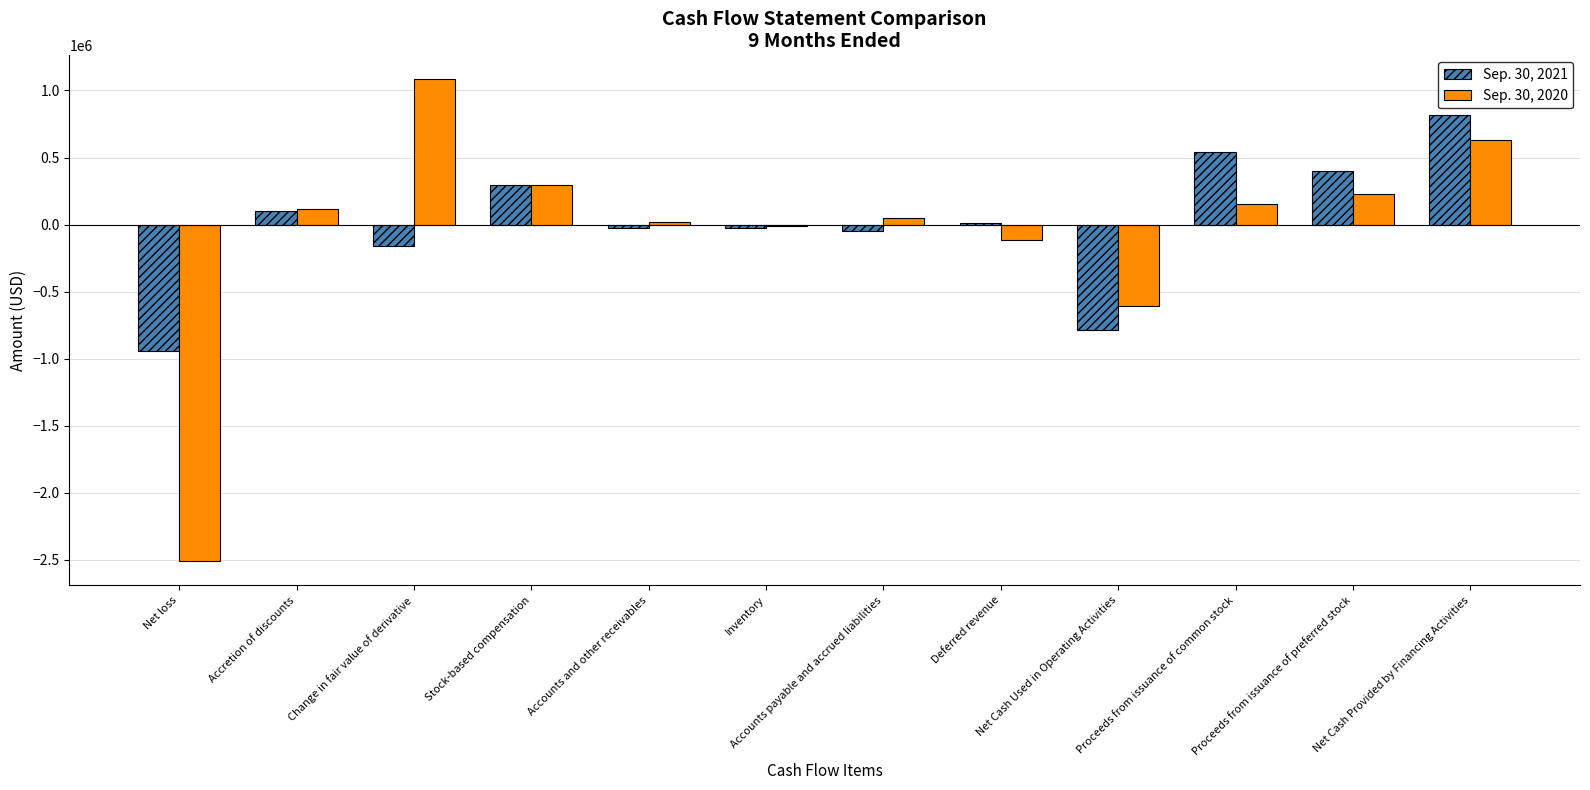

True or false: Sep. 30, 2021 has a value of 286155 at Net Cash Provided by Financing Activities.

False